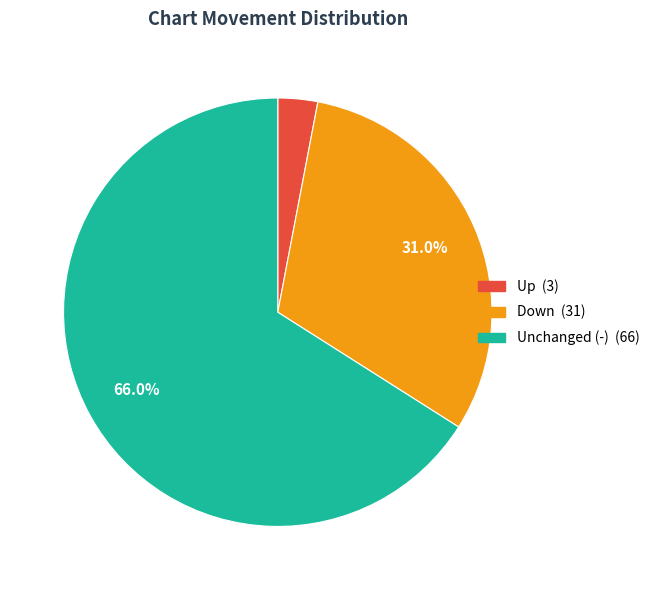

Does any single category account for the majority?

Yes